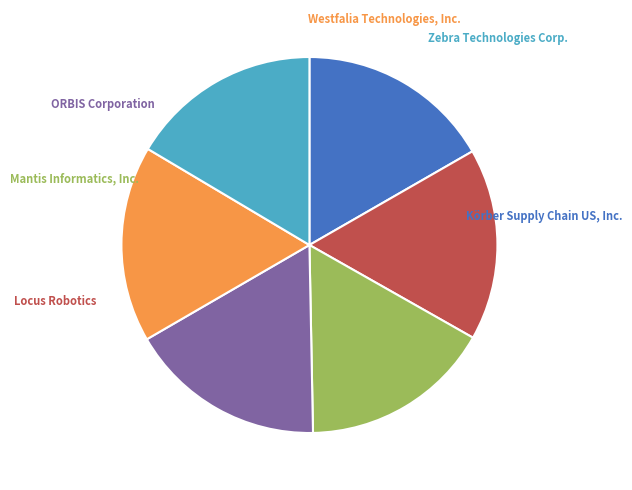

Is there any slice that represents more than half of the pie?

No